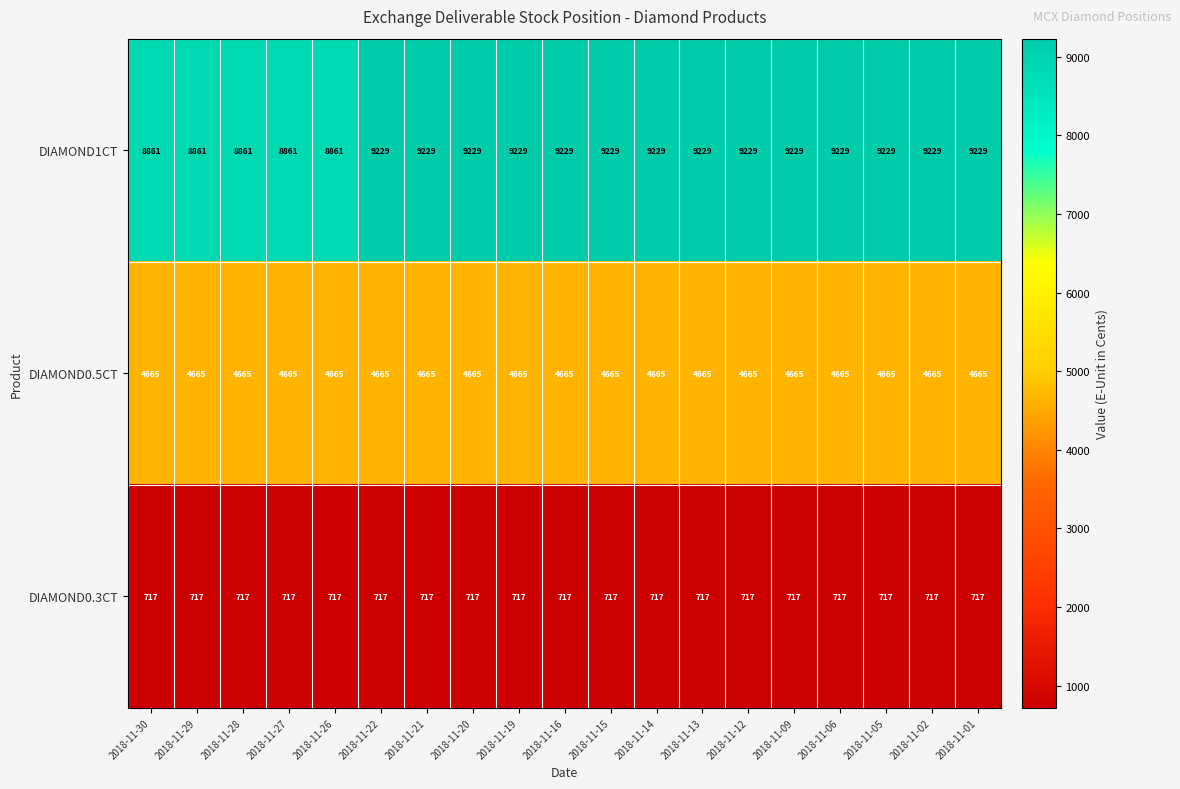

What is the smallest value displayed?

717